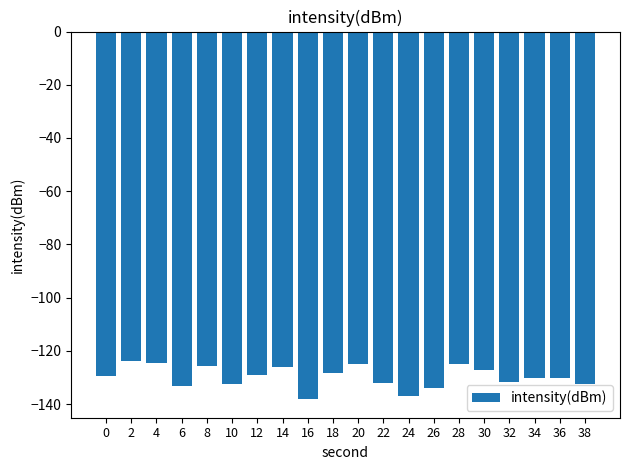

The chart shows a value of -126.2 at 14. True or false?

True